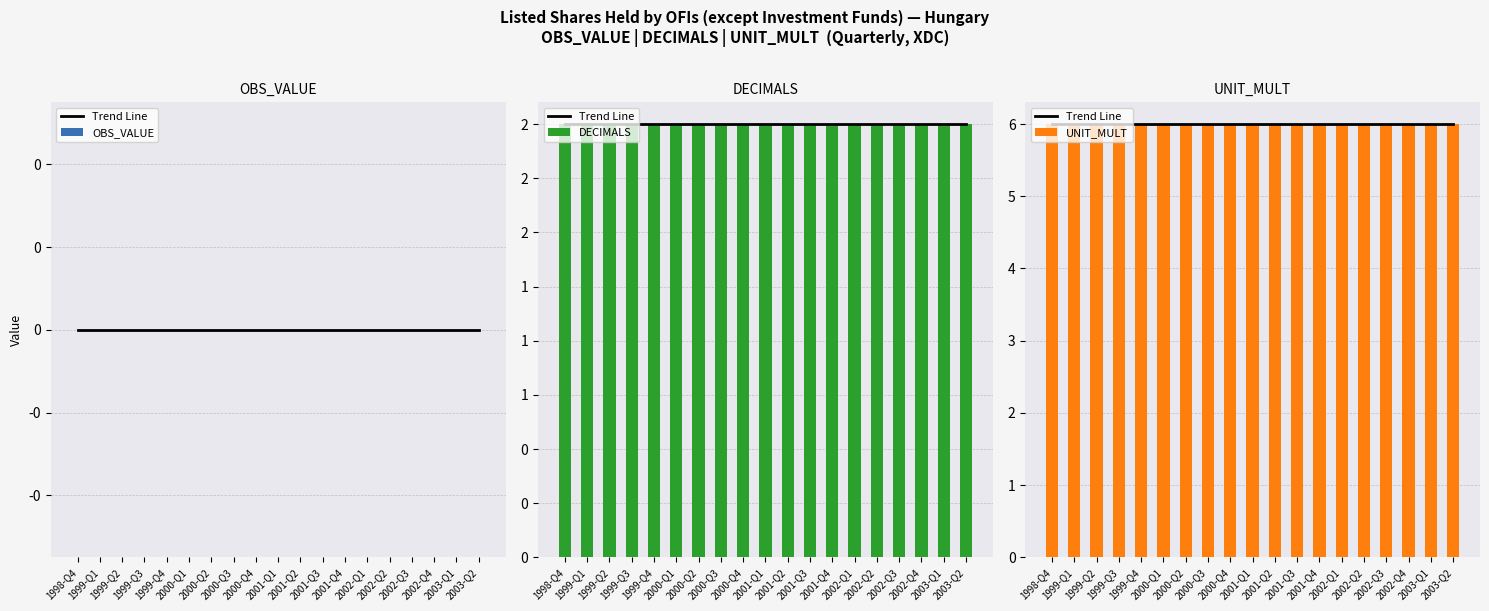

Is the value of DECIMALS at 2000-Q4 greater than the value of Trend Line at 2001-Q1?

No